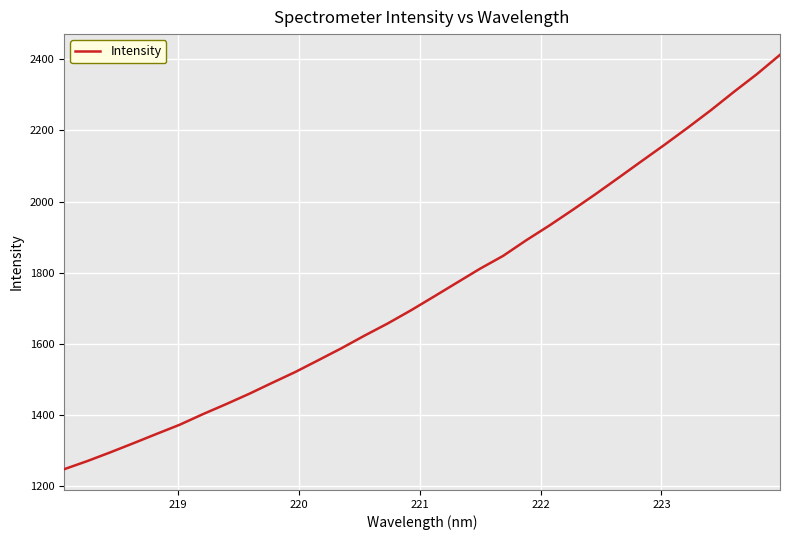

What is the maximum value shown in the chart?

2412.9